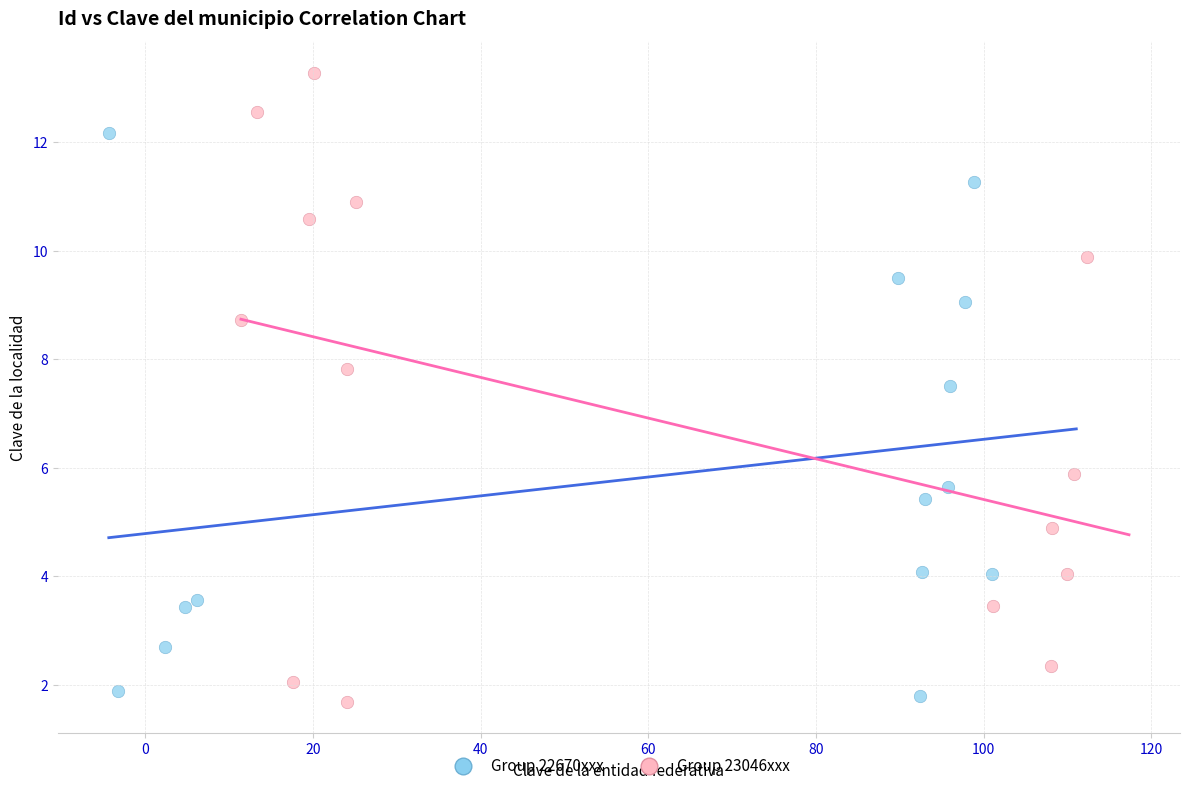

Which series contains the highest Y value?

Group 23046xxx